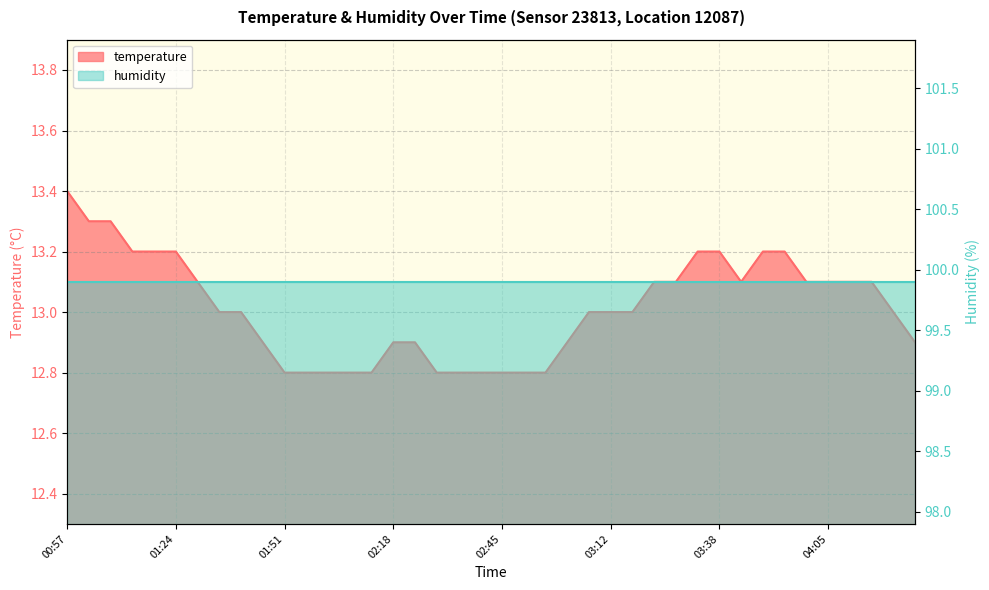

At which label does the data first exceed 13?

00:57